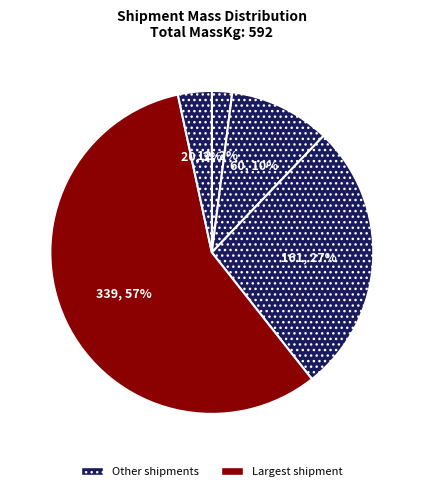

Rank the categories by value from lowest to highest.

2051806, 2156310, 2132314, 2132315, 2132316